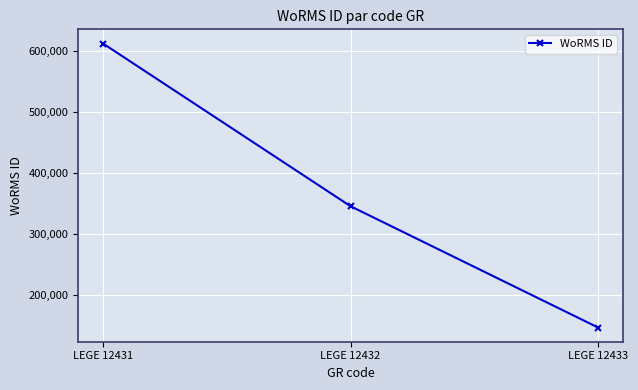

Which label corresponds to the largest value in the chart?

LEGE 12431